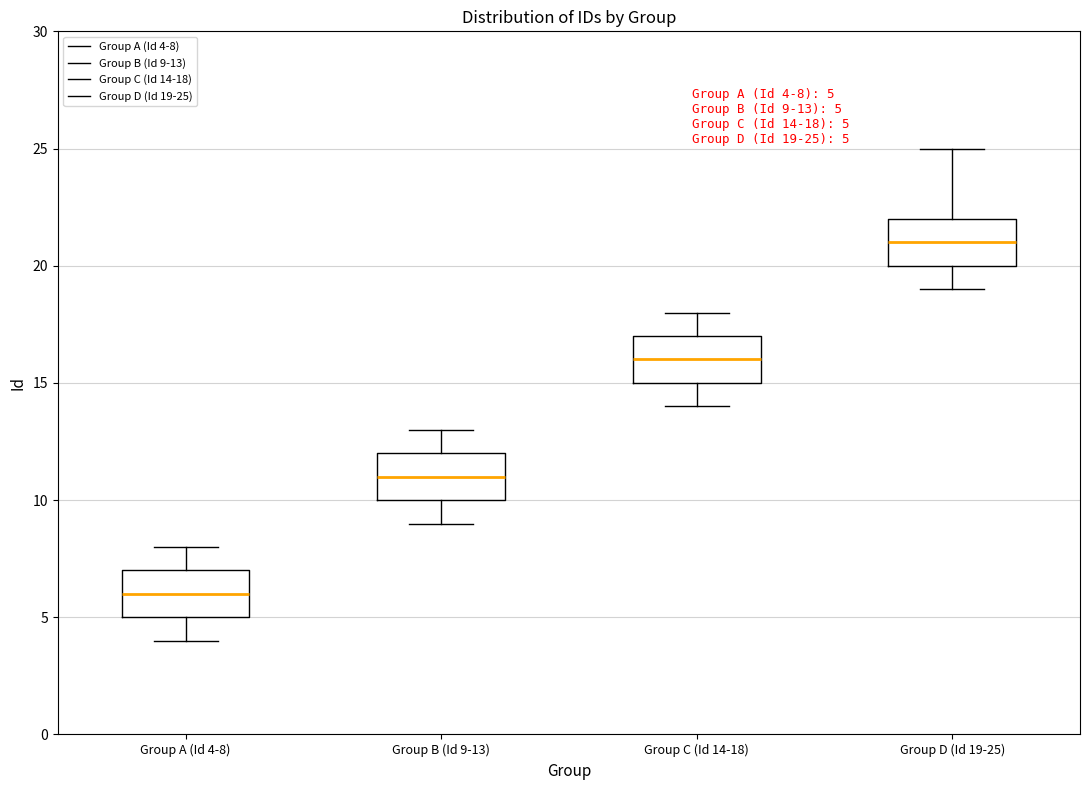

Which box's median line is the highest?

Group D (Id 19-25)